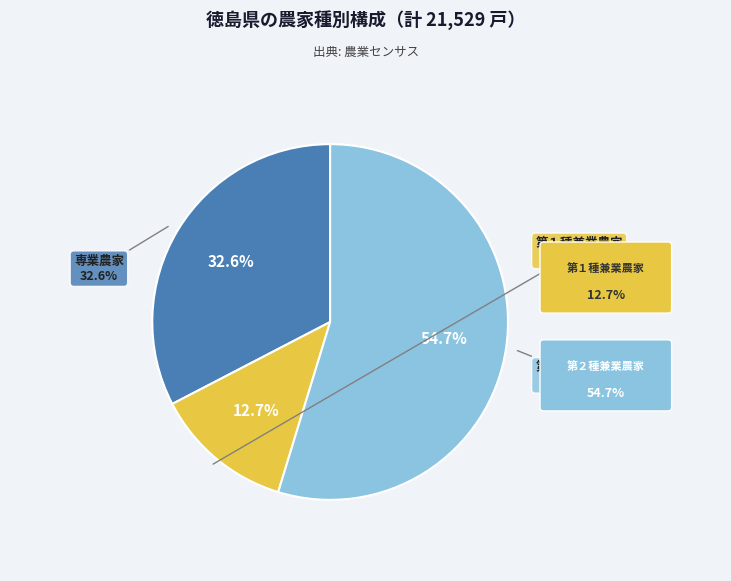

Is 第１種兼業農家 the majority of the pie?

No